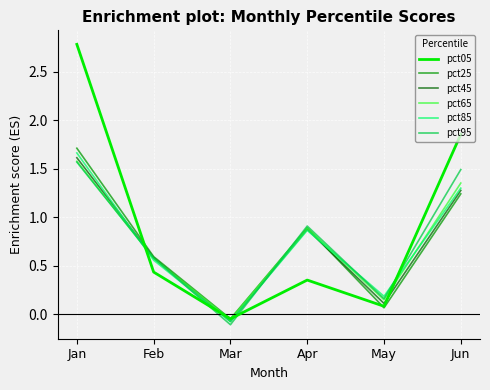

The pct95 series shows 0.9 at Apr. True or false?

True